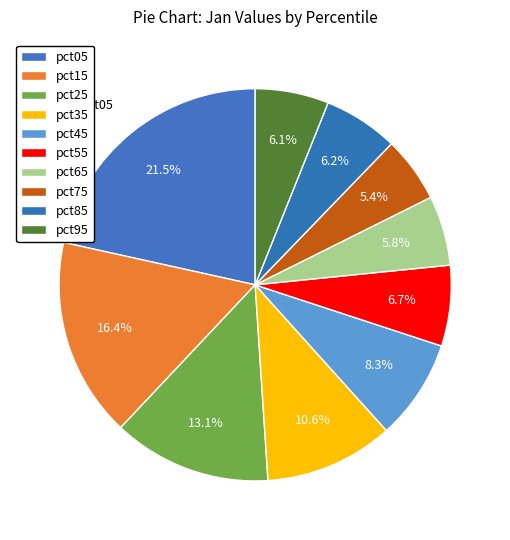

How many slices are in this pie chart?

10